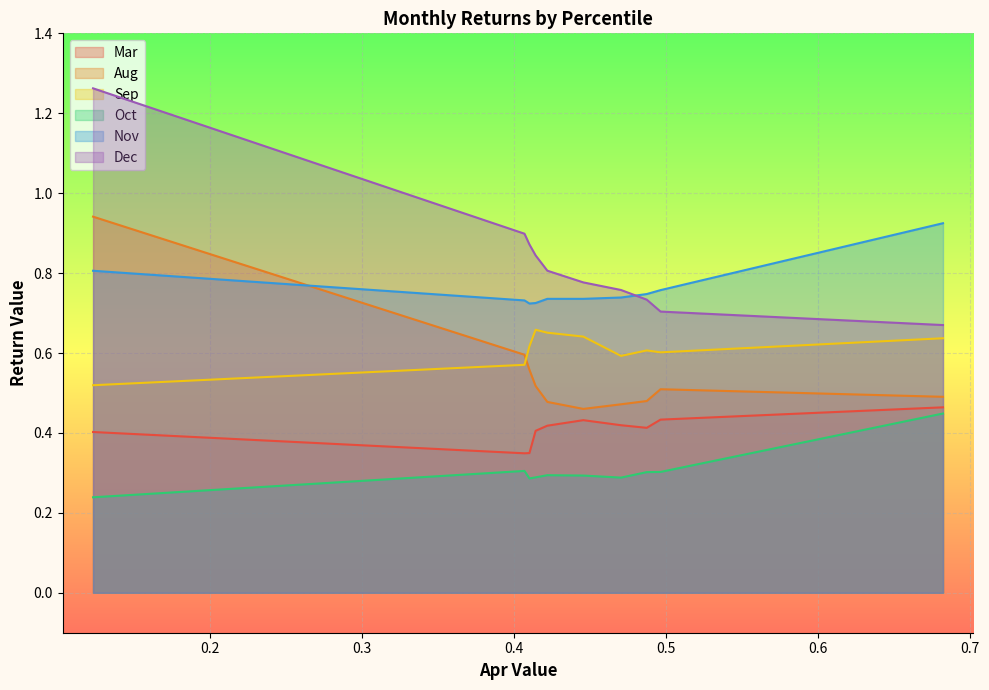

Which series has the largest range (max minus min)?

Dec